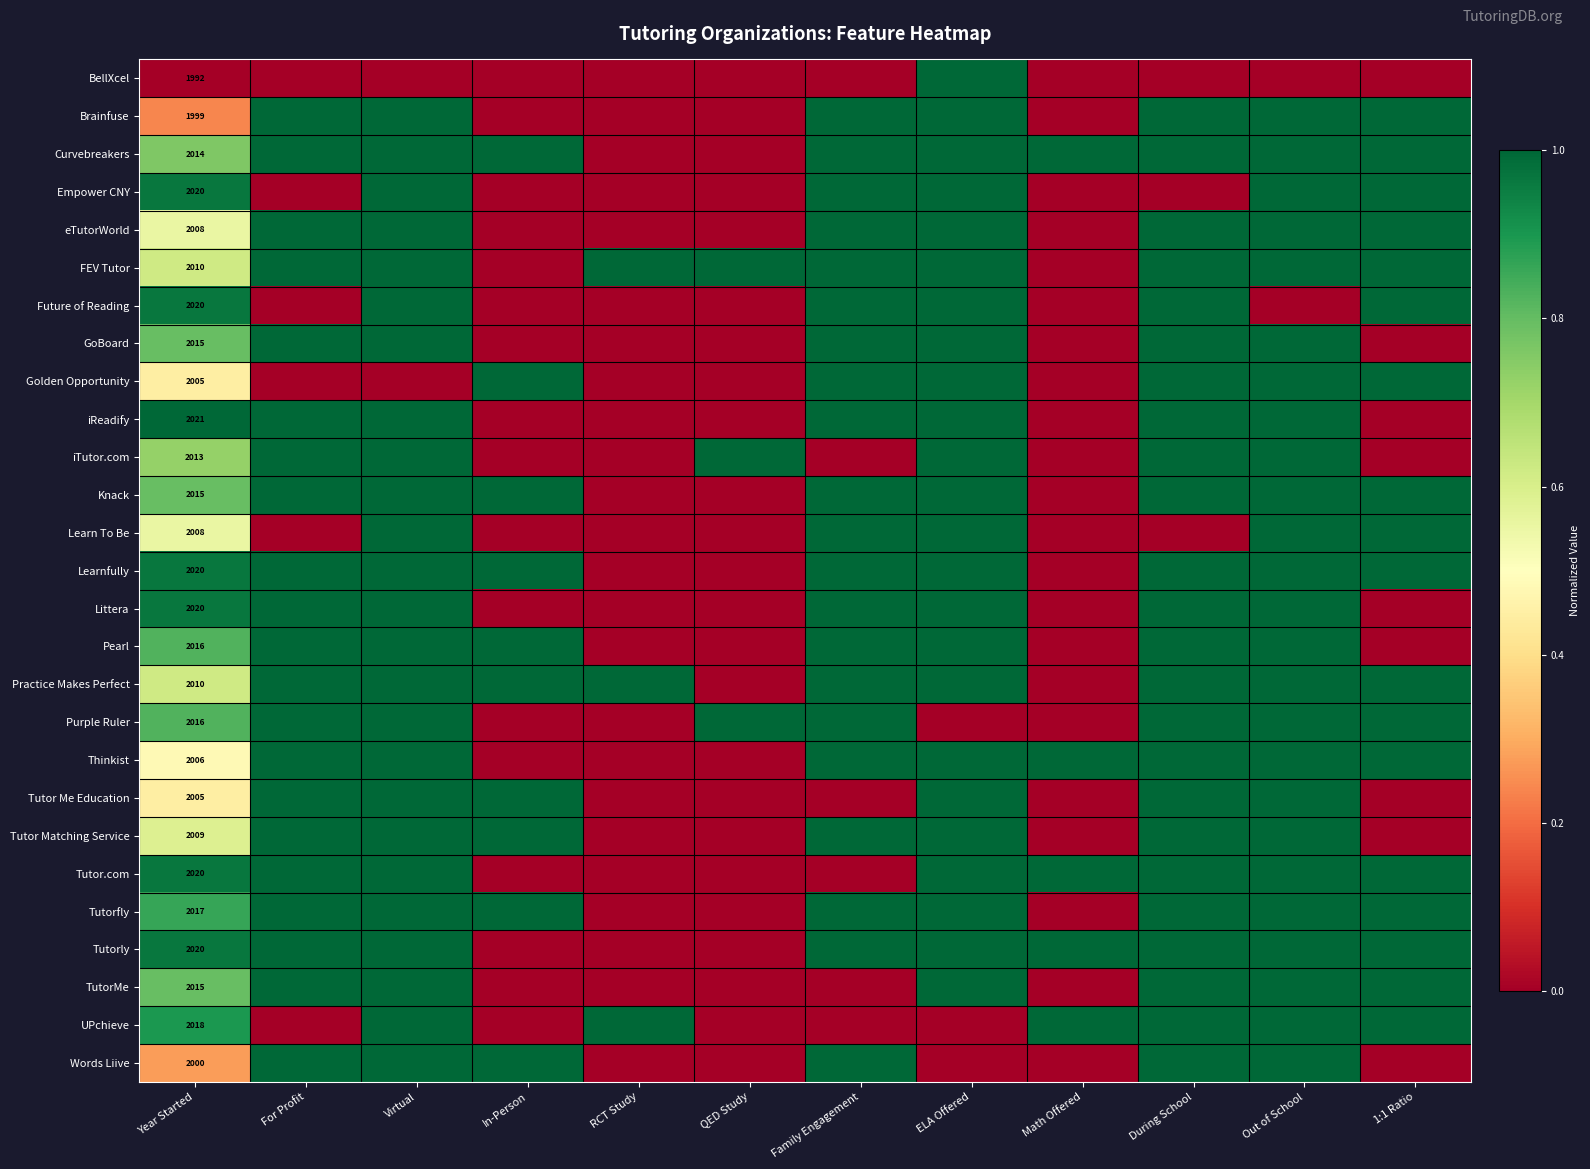

The TutorMe series shows 2015 at Year Started. True or false?

True